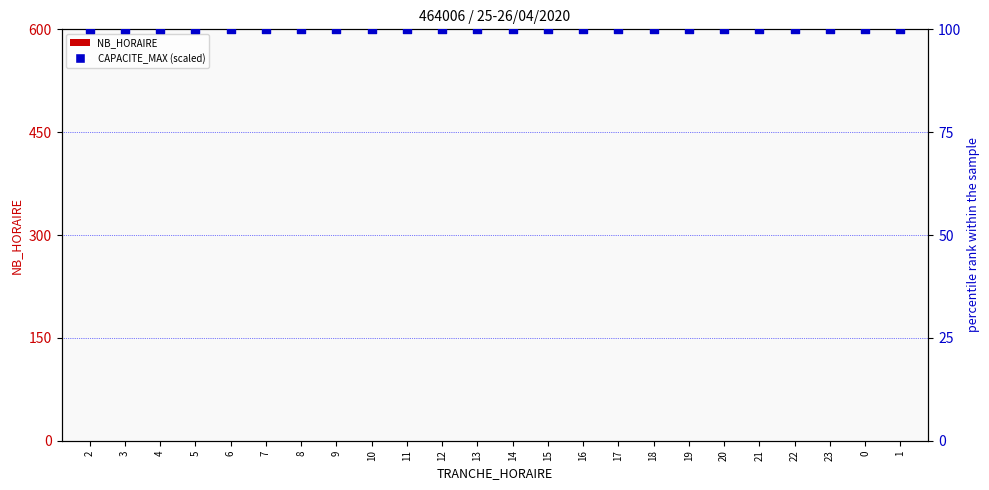

Which series contains the highest Y value?

CAPACITE_MAX (scaled)